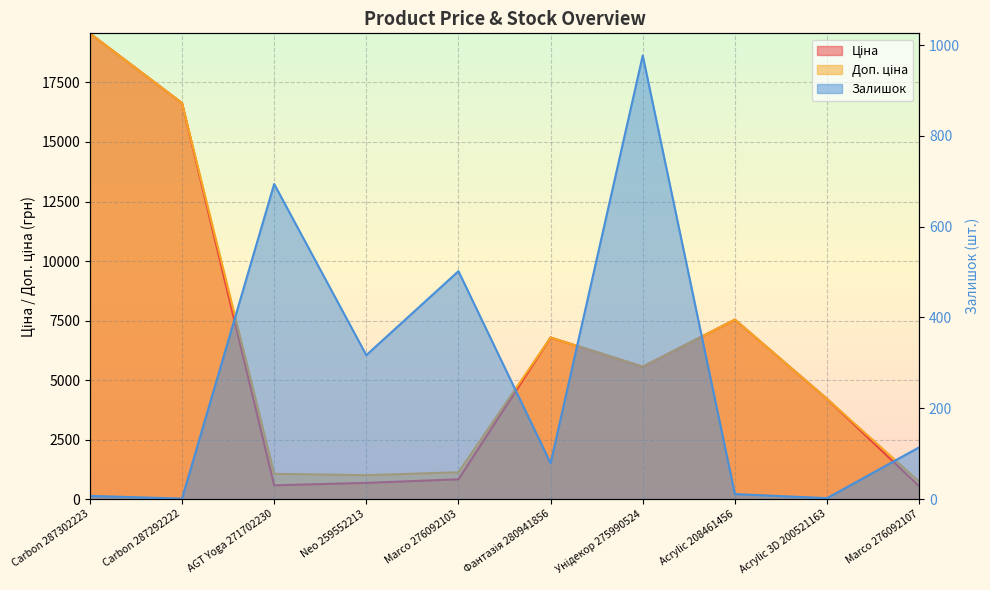

Where does the Доп. ціна series first go above 5560?

Carbon 287302223